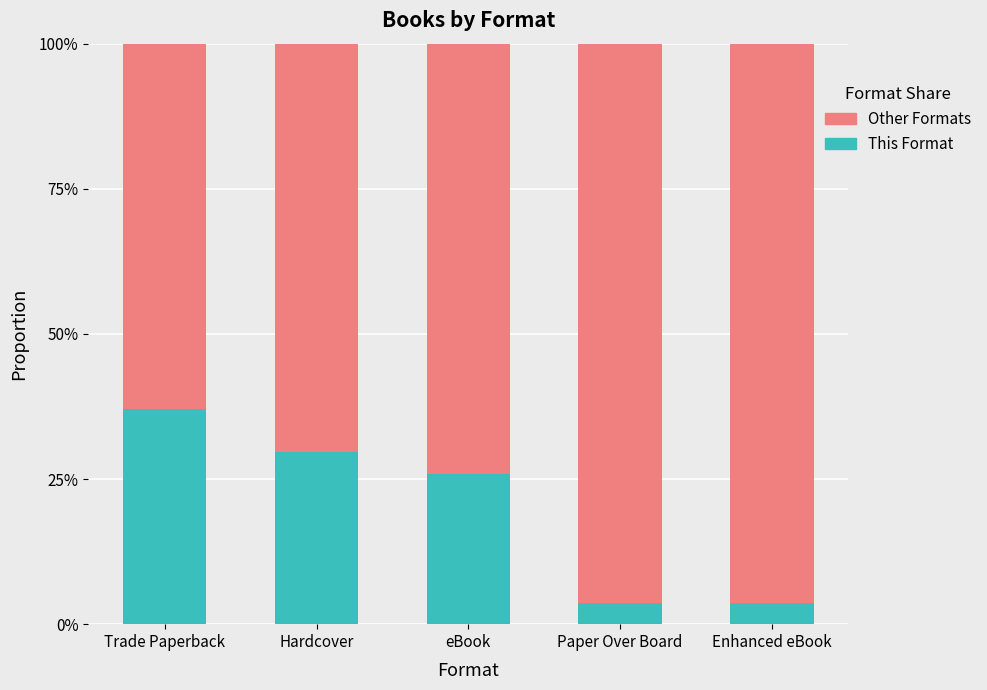

Are the bars grouped side by side (vs. stacked)?

No